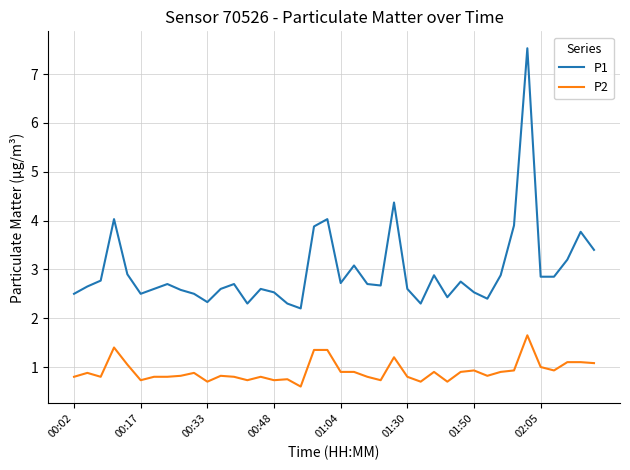

True or false: P1 and P2 intersect in this chart.

False